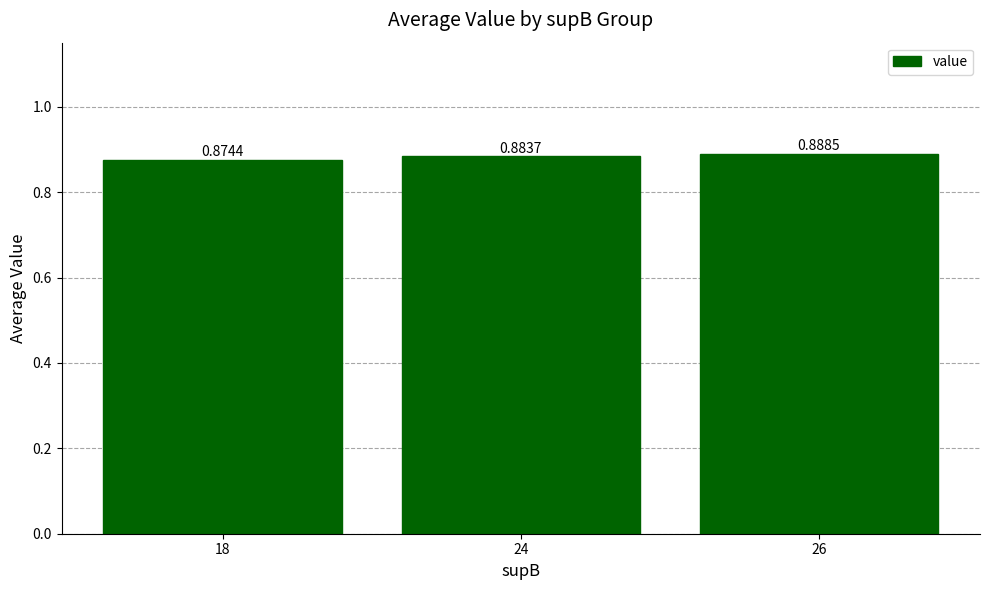

What is the sum of all values?

2.6